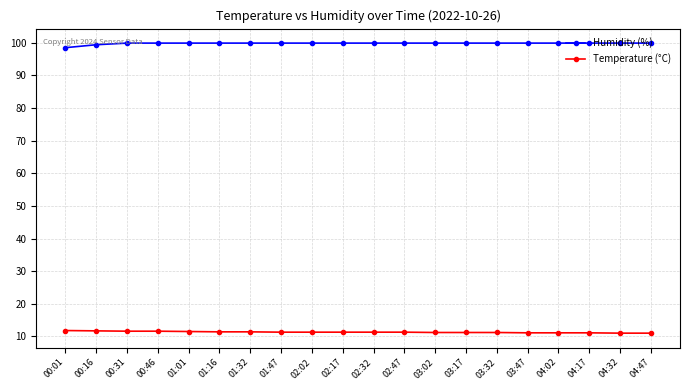

The value of Temperature (°C) at 03:02 is 11.2. True or false?

True